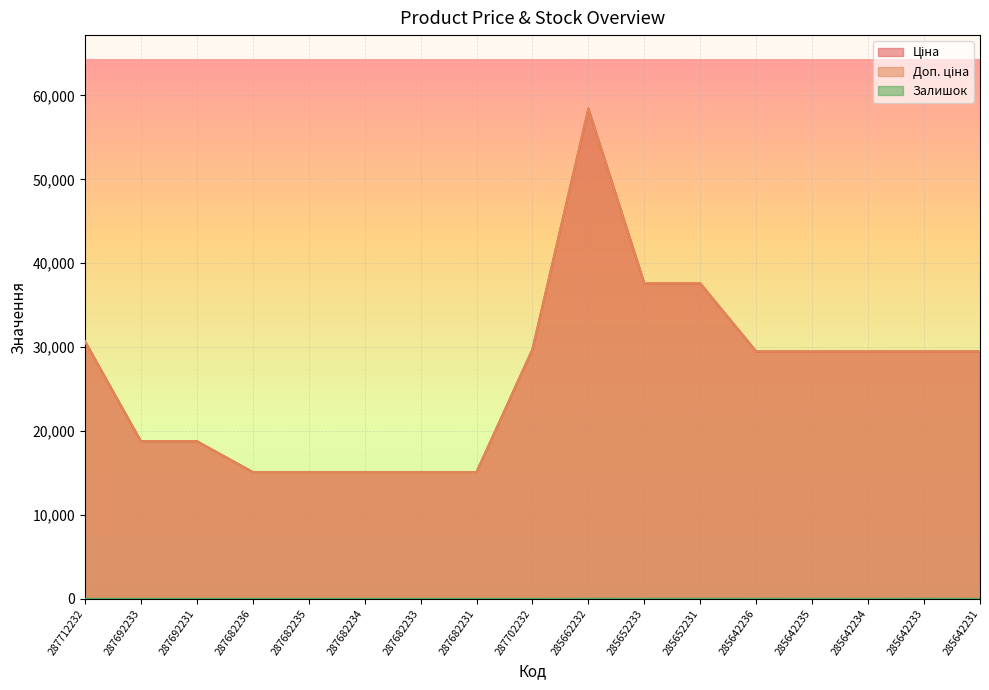

What is the value of the Ціна point at the 13th from the left?

29491.5